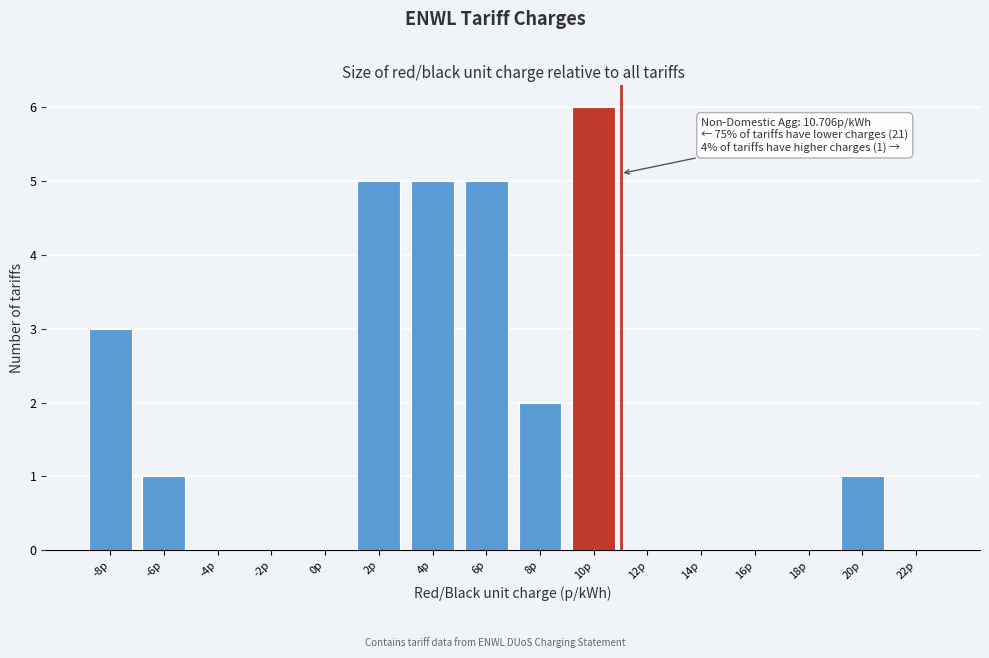

Reading right to left, what are all the values shown in this chart?

22p=0	20p=1	18p=0	16p=0	14p=0	12p=0	10p=6	8p=2	6p=5	4p=5	2p=5	0p=0	-2p=0	-4p=0	-6p=1	-8p=3